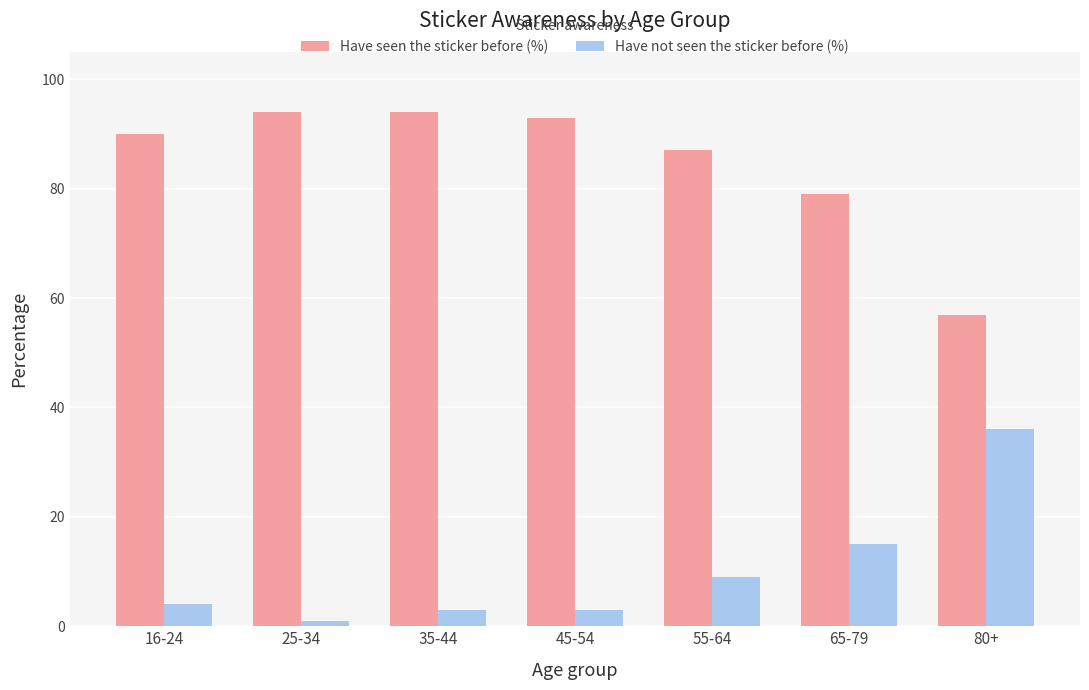

What is the difference between the maximum and minimum values in the Have seen the sticker before (%) series?

37